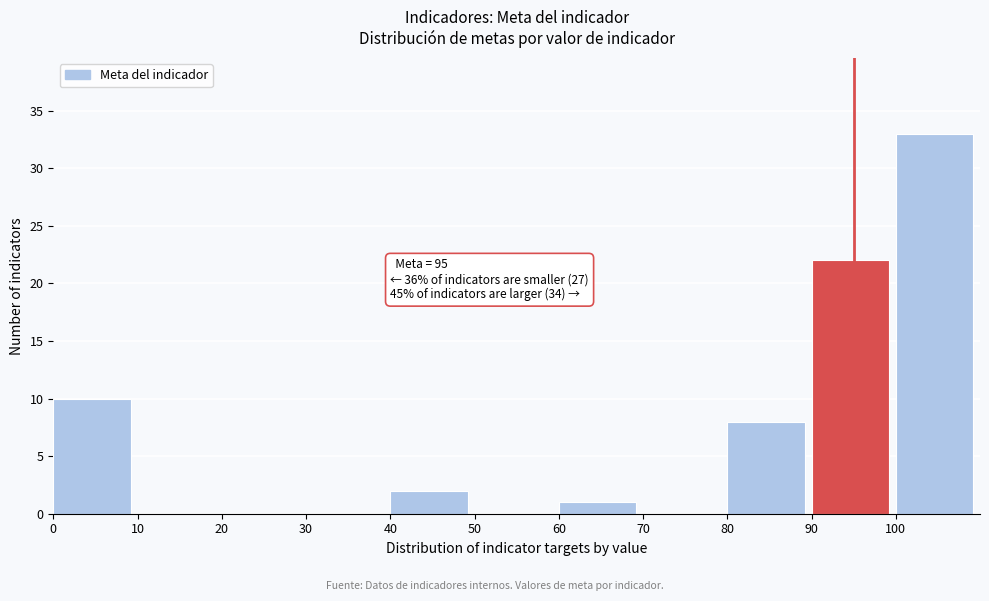

Over which range of the x-axis is the bar tallest?

100 to 110